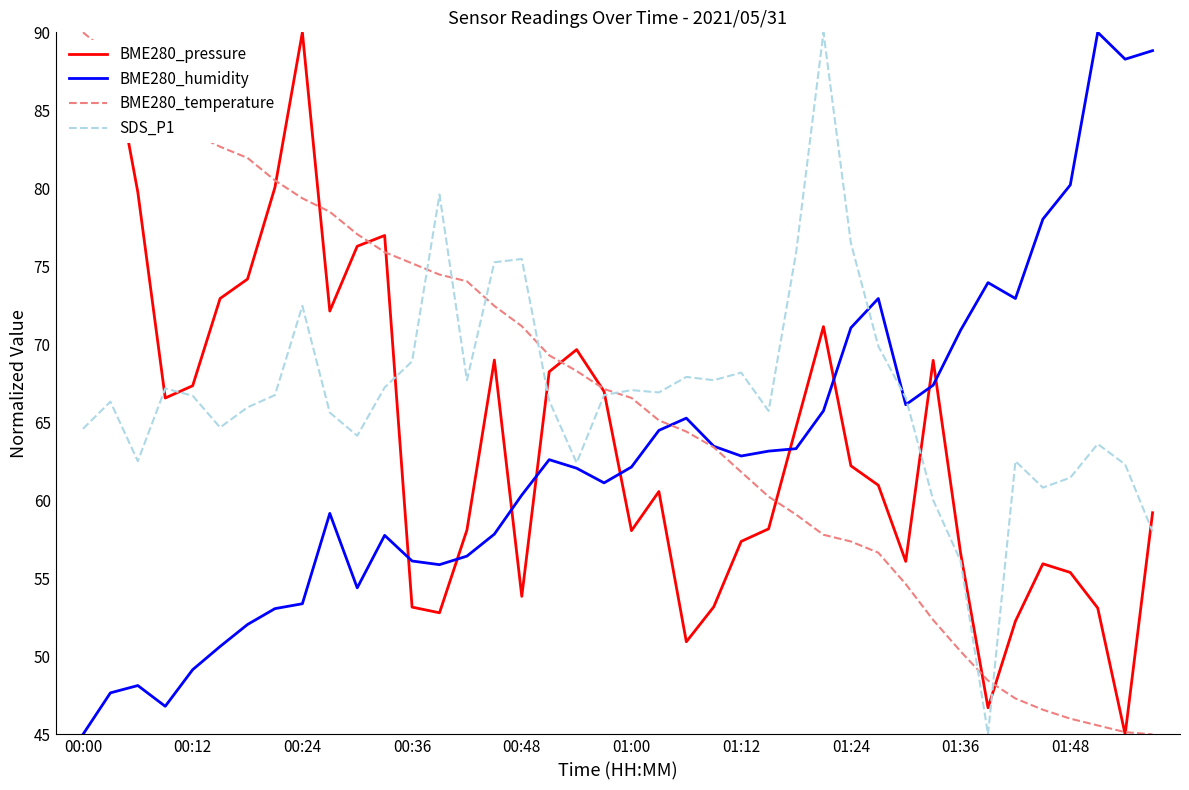

In BME280_humidity, how many points are lower than both neighbors (excluding endpoints)?

8